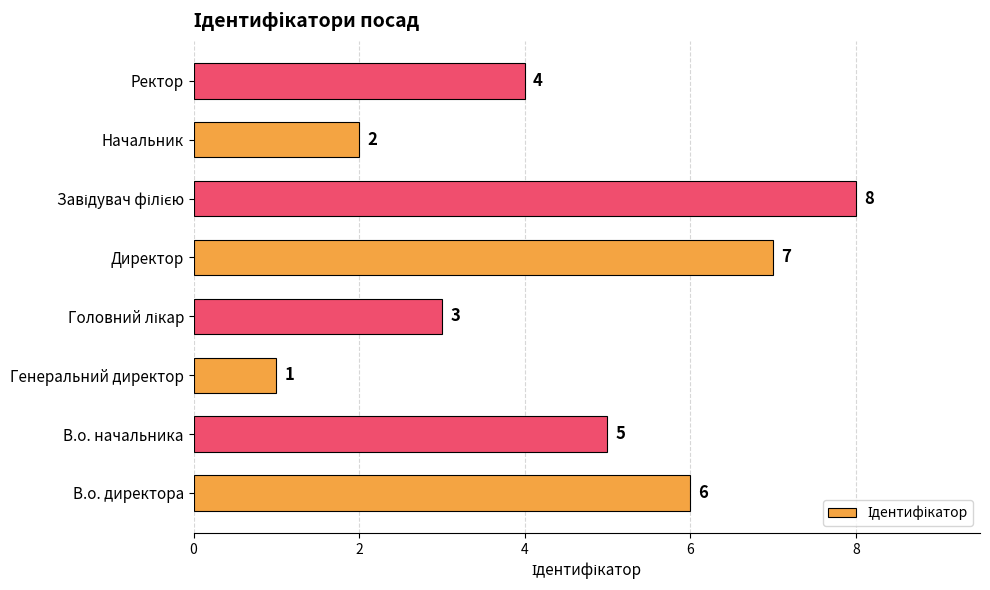

Read the value at Директор.

7